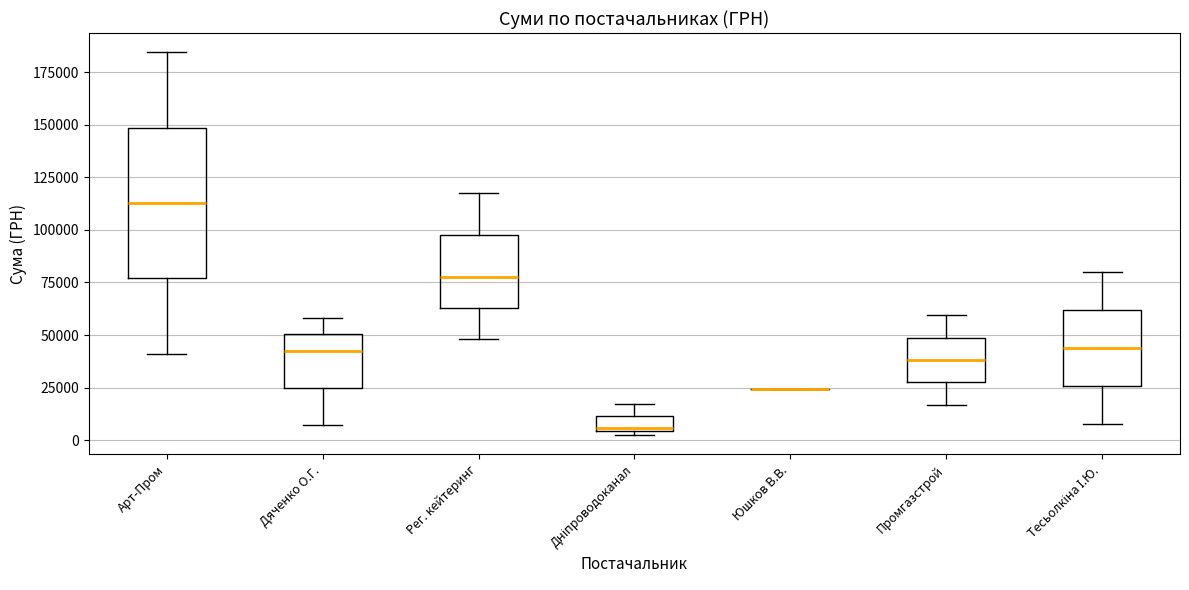

Where is the lower edge of the box for Промгазстрой on the y-axis? The values are not printed on the chart, so give them approximately, as read against the axis.

25000